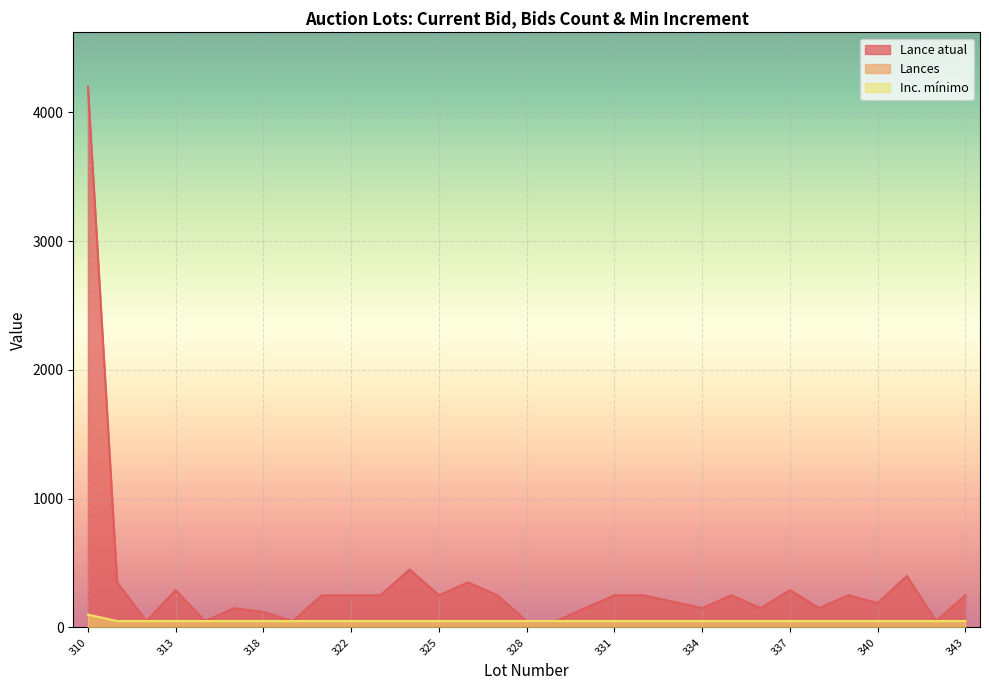

At which category is the sum across all series the highest?

310